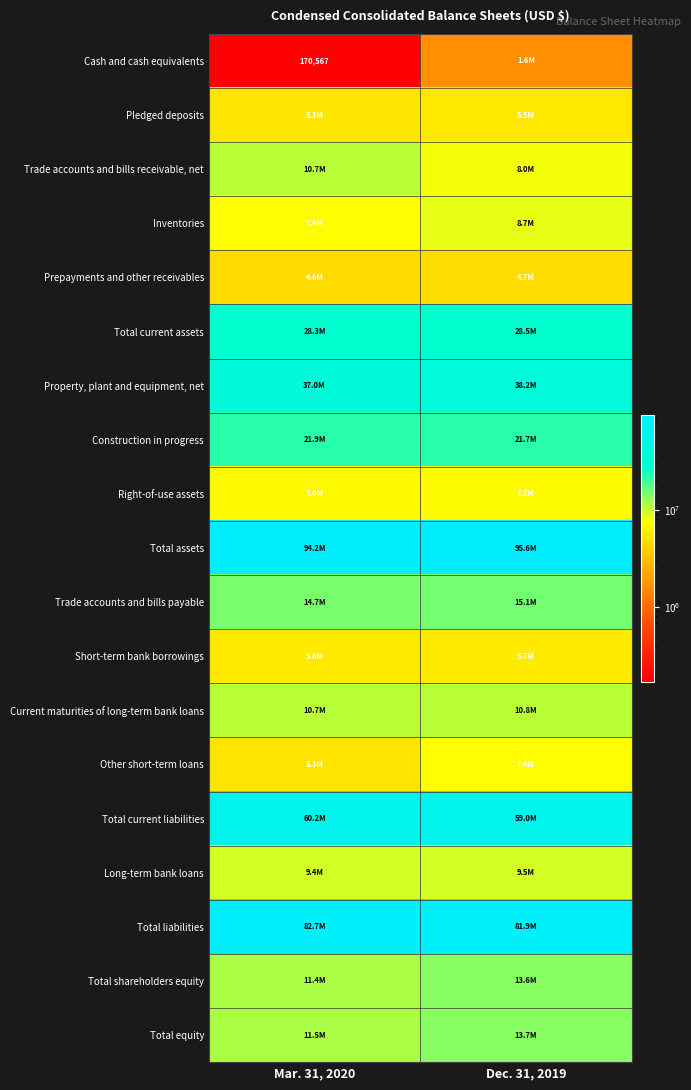

At which category is the sum across all series the highest?

Dec. 31, 2019